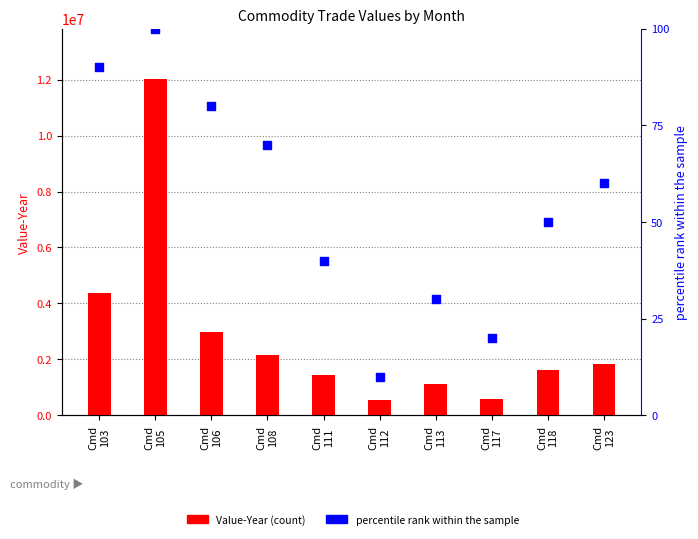

At how many categories does at least one series exceed 2094554?

4